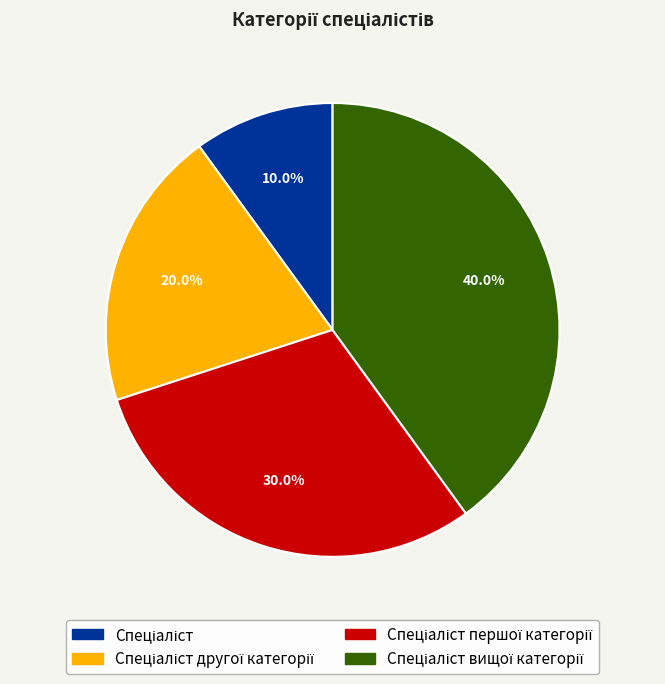

Does any single category account for the majority?

No